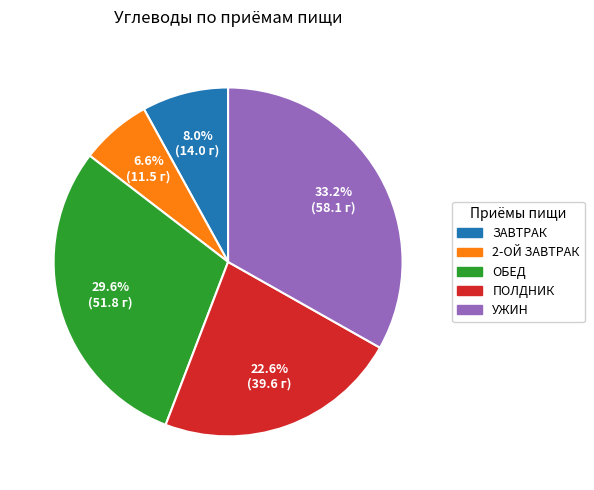

What percentage is NOT represented by УЖИН?

66.8%